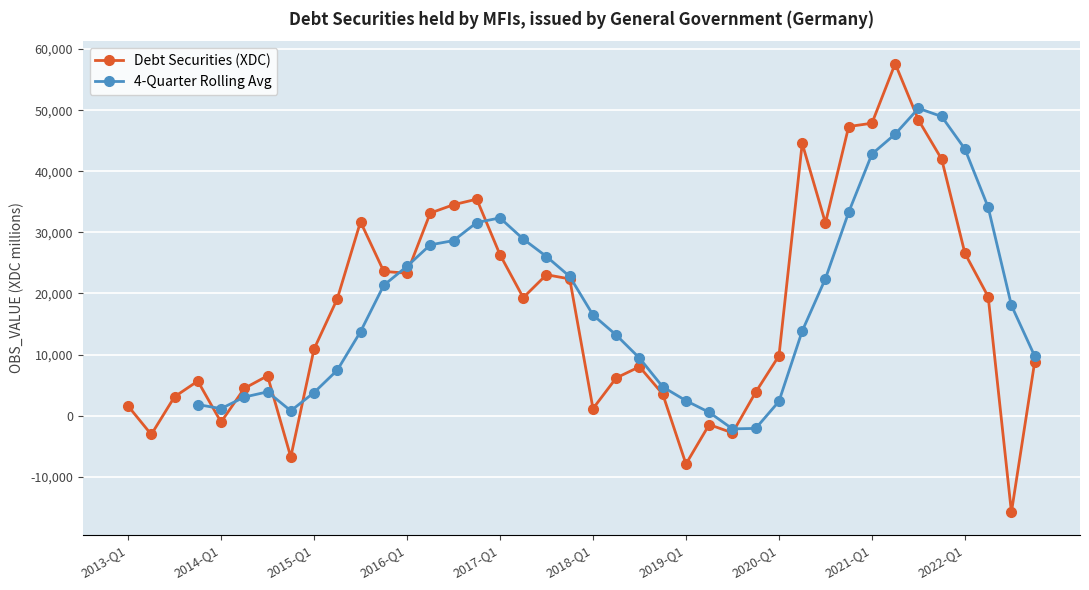

The value of Debt Securities (XDC) at 2016-Q1 is 3747.7. True or false?

False